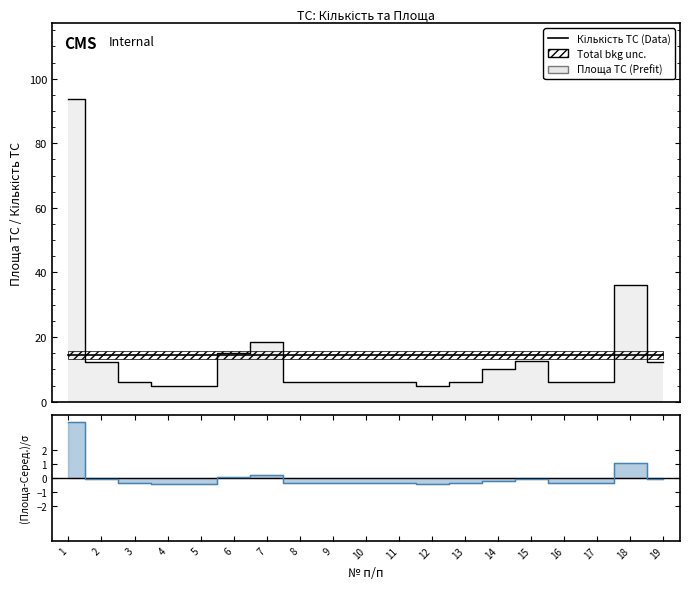

What is the maximum value shown in the chart?

93.8